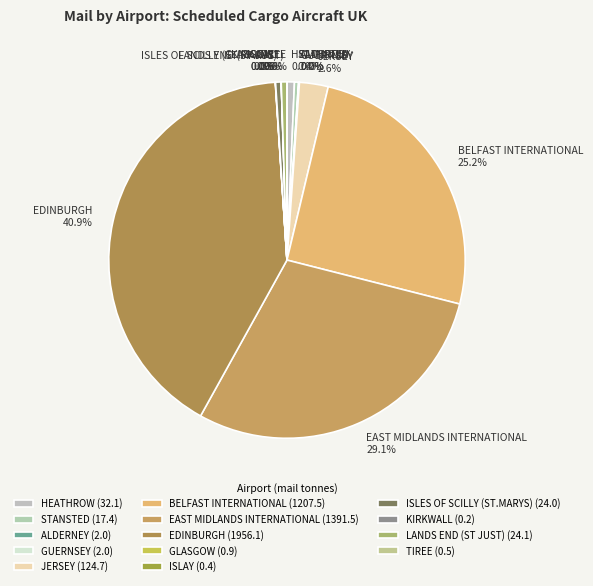

How much of the chart is everything except STANSTED 0.4%?

99.6%